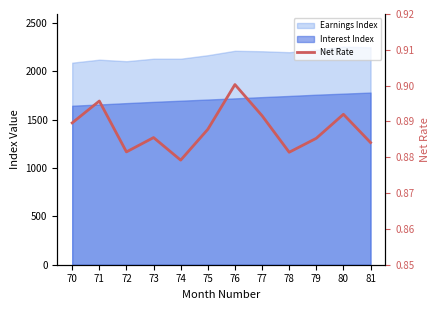

Where is the first local maximum?

71